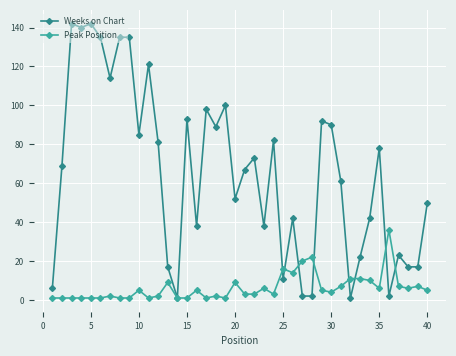

At how many categories does at least one series exceed 133?

6